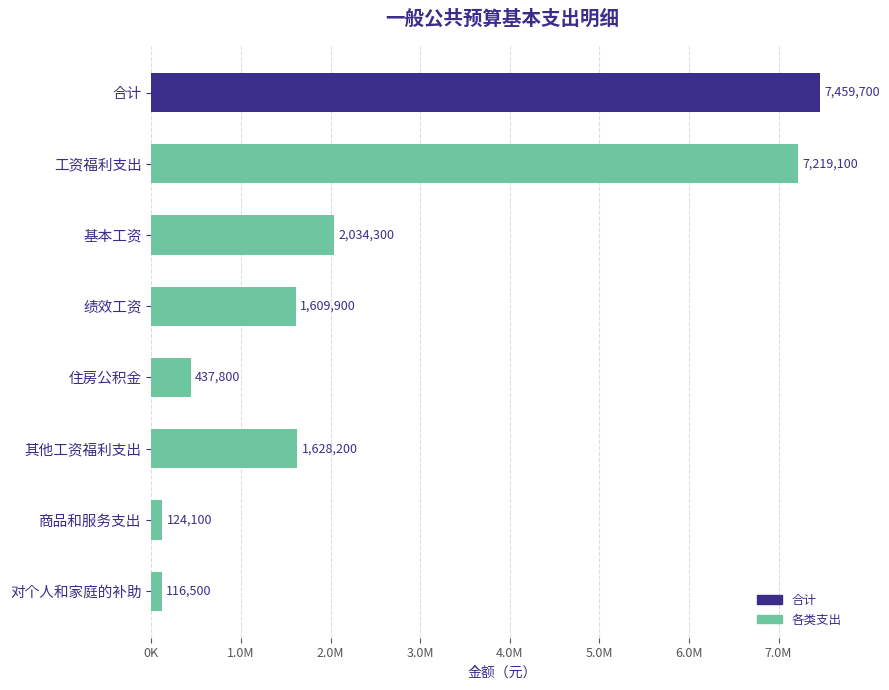

Are the bars horizontal?

Yes